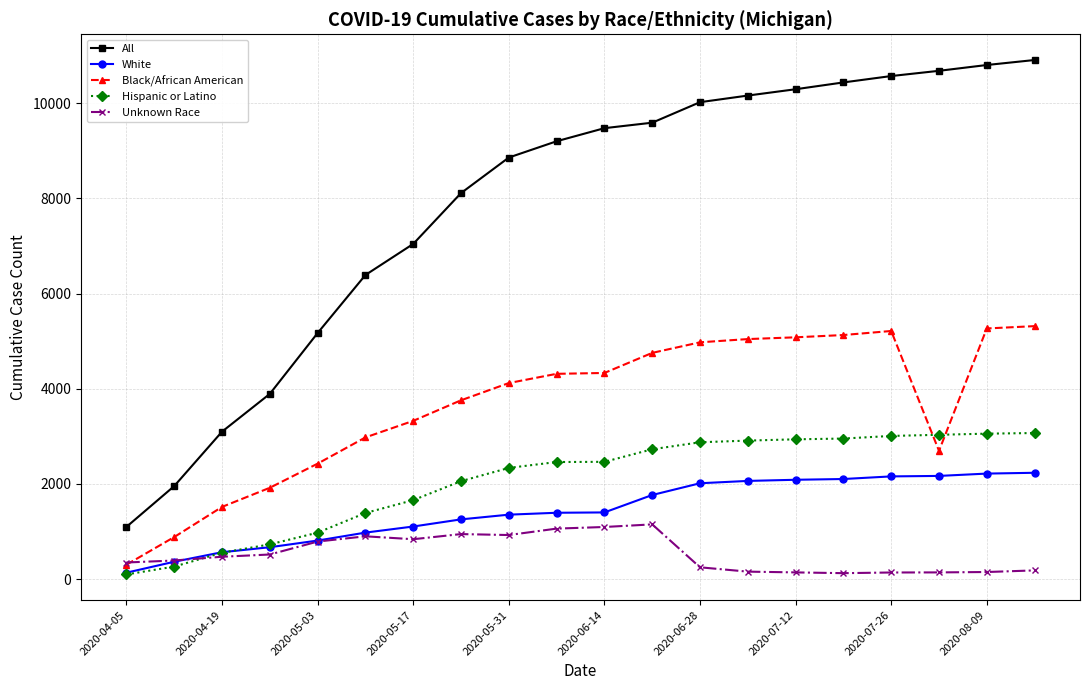

Which series has the widest spread of values?

All